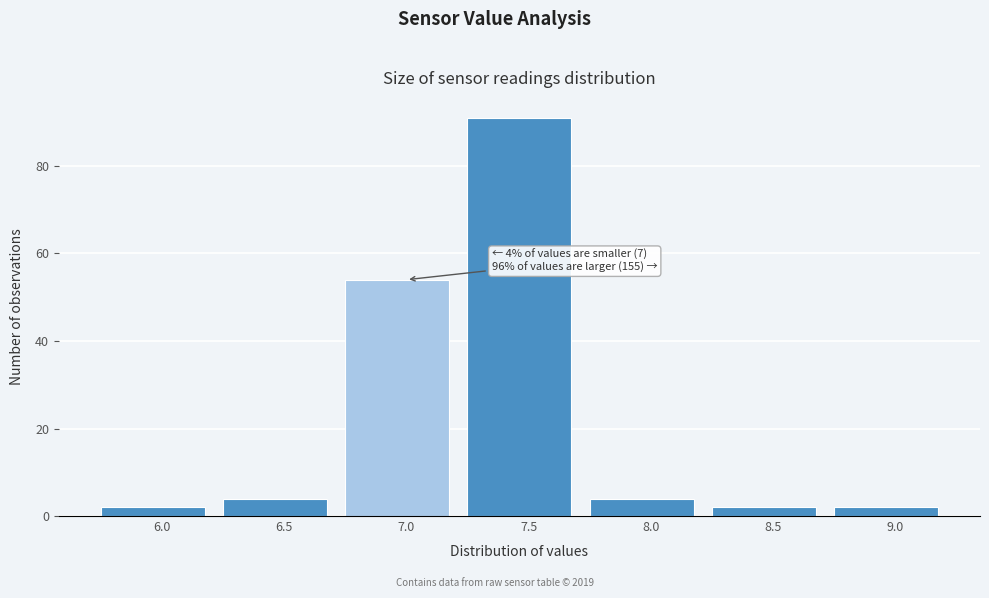

Reading left to right, list all the values displayed in this chart.

6.0=2	6.5=4	7.0=54	7.5=91	8.0=4	8.5=2	9.0=2